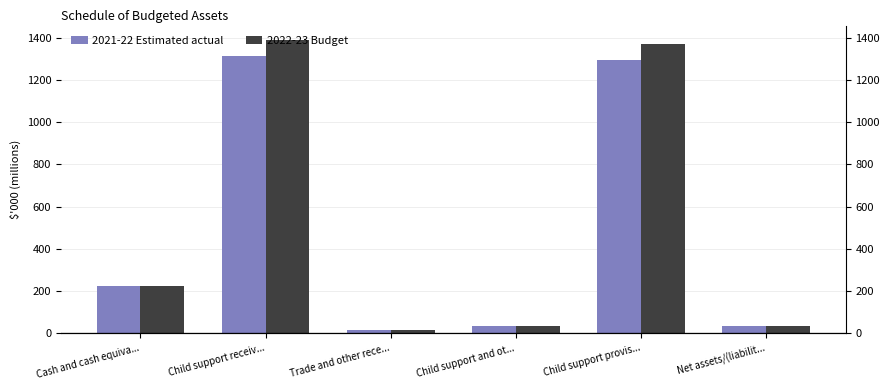

Reading left to right, list all the values displayed in this chart.

2021-22 Estimated actual: 223.3	1313.4	14.8	35.3	1295.8	34.4
2022-23 Budget: 223.3	1387.9	14.8	35.3	1370.2	34.4